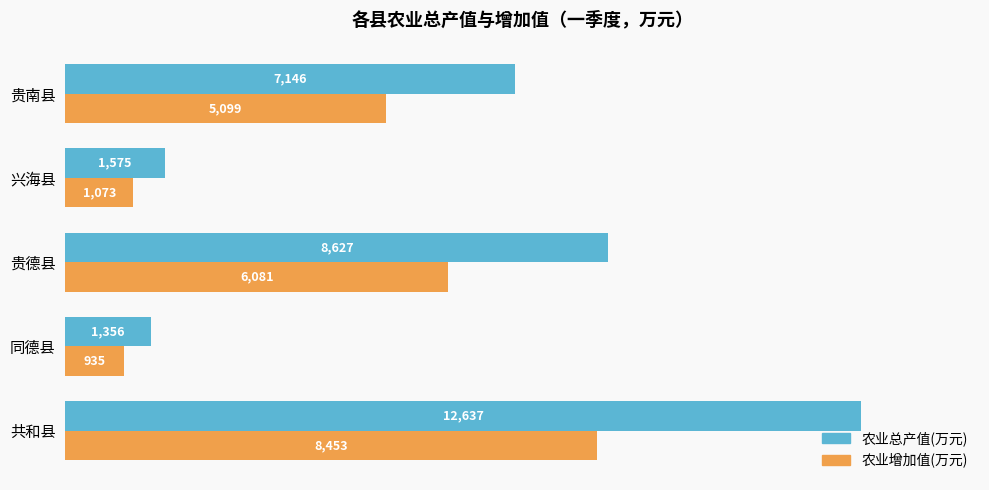

The value of 农业总产值(万元) at 贵南县 is 4464. True or false?

False